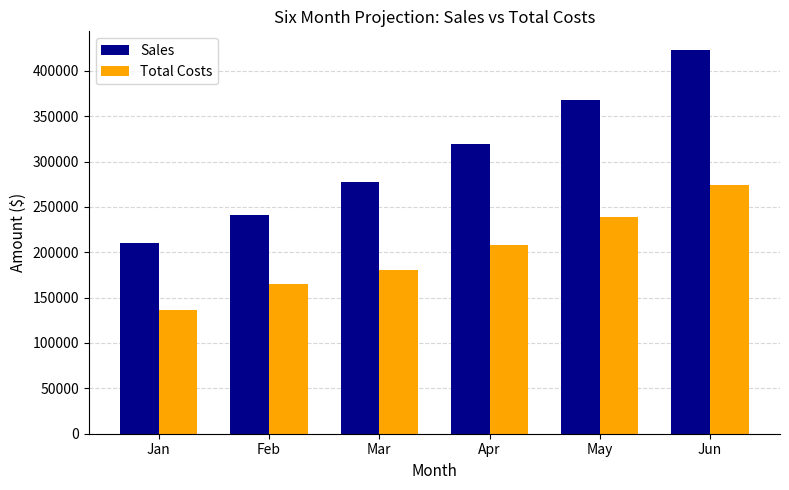

What is the difference between the Total Costs values at May and Mar?

58218